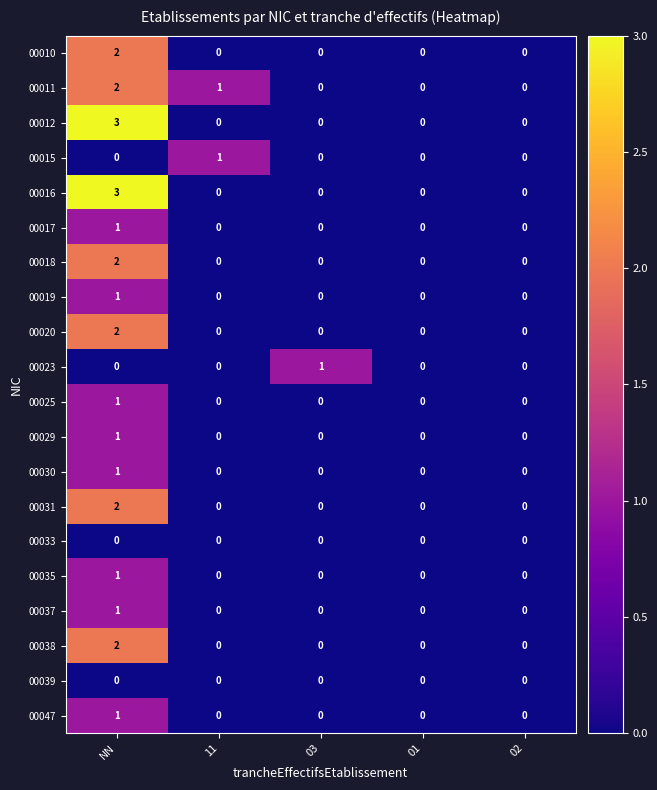

Is it true that 00025 equals 1 at 03?

False